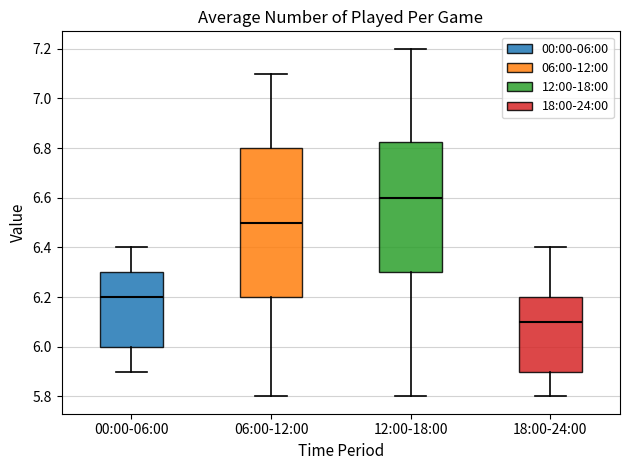

Reading left to right, read every box against the y-axis: the position of its median line, the range the box covers, and the ends of its whiskers. The values are not printed on the chart, so give them approximately, as read against the axis.

00:00-06:00: median 6.20, box 6.00 to 6.30, whiskers 5.90 to 6.40
06:00-12:00: median 6.50, box 6.20 to 6.80, whiskers 5.80 to 7.10
12:00-18:00: median 6.60, box 6.30 to 6.82, whiskers 5.80 to 7.20
18:00-24:00: median 6.10, box 5.90 to 6.20, whiskers 5.80 to 6.40